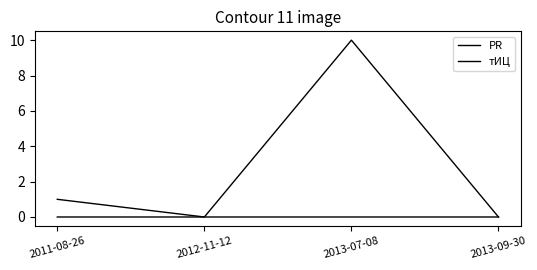

True or false: тИЦ has more than 0 points higher than both neighbors.

True